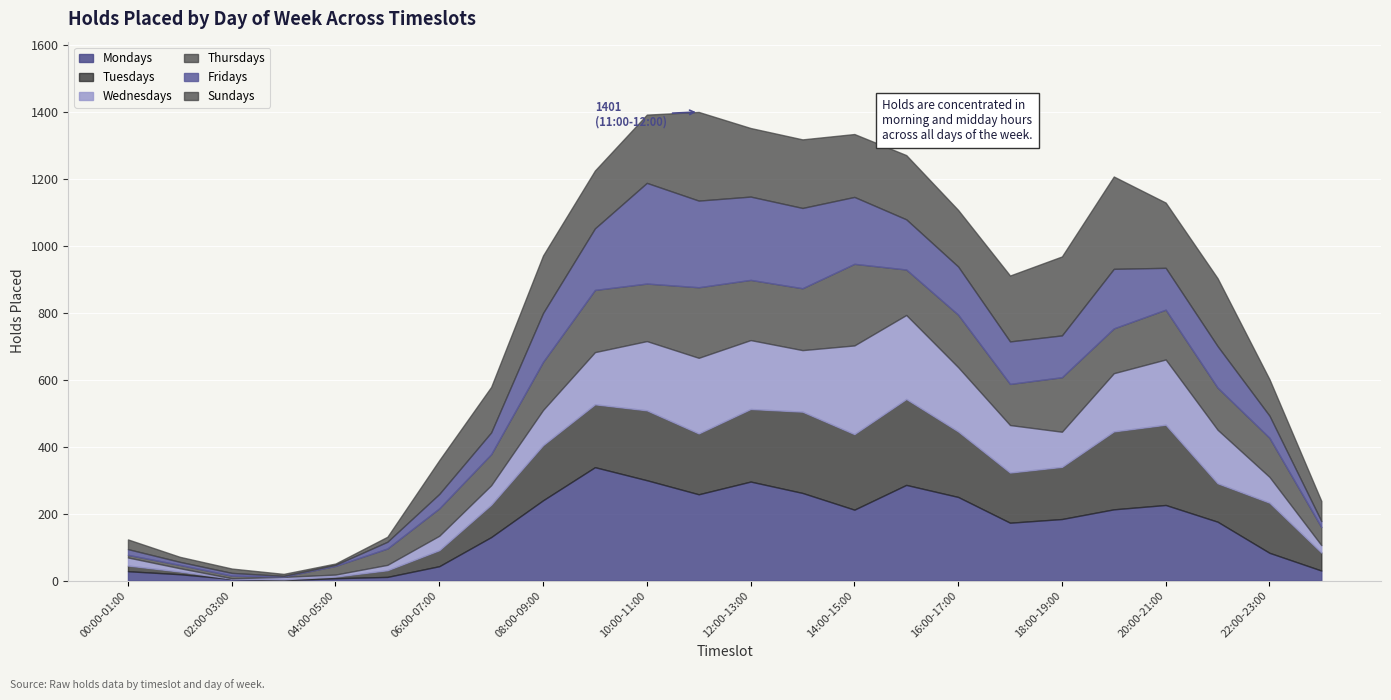

What is the label of the 6th point from the right?

18:00-19:00